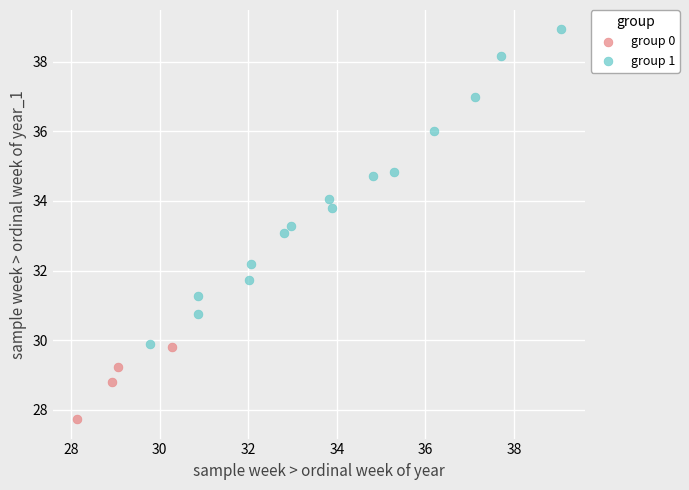

Which series reaches the minimum Y coordinate?

group 0